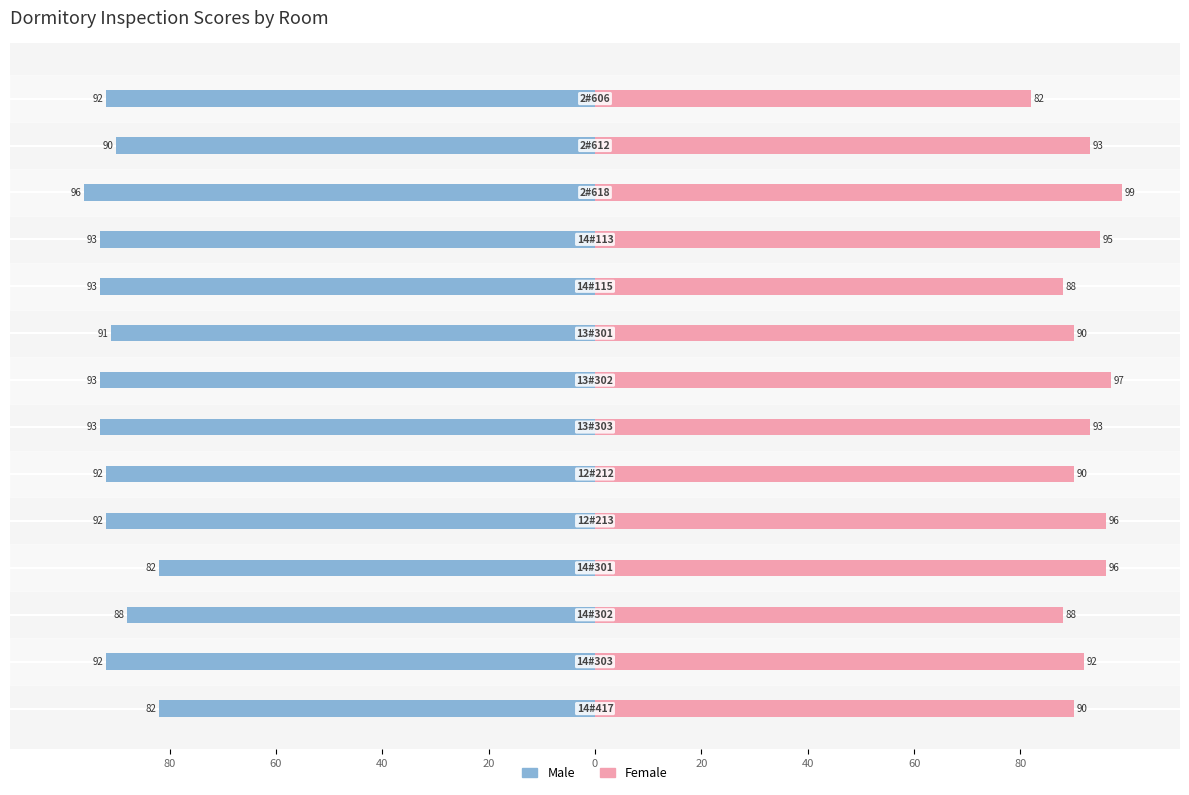

The Female series shows 58 at 0. True or false?

False